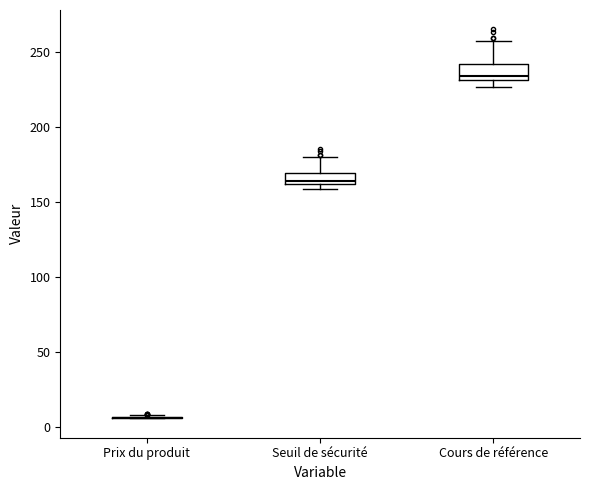

Reading left to right, read every box against the y-axis: the position of its median line, the range the box covers, and the ends of its whiskers. The values are not printed on the chart, so give them approximately, as read against the axis.

Prix du produit: box collapsed to a line at 5, whiskers 5 to 10
Seuil de sécurité: median 165, box 160 to 170, whiskers 160 (just below the box's lower edge) to 180
Cours de référence: median 235, box 230 to 240, whiskers 225 to 260